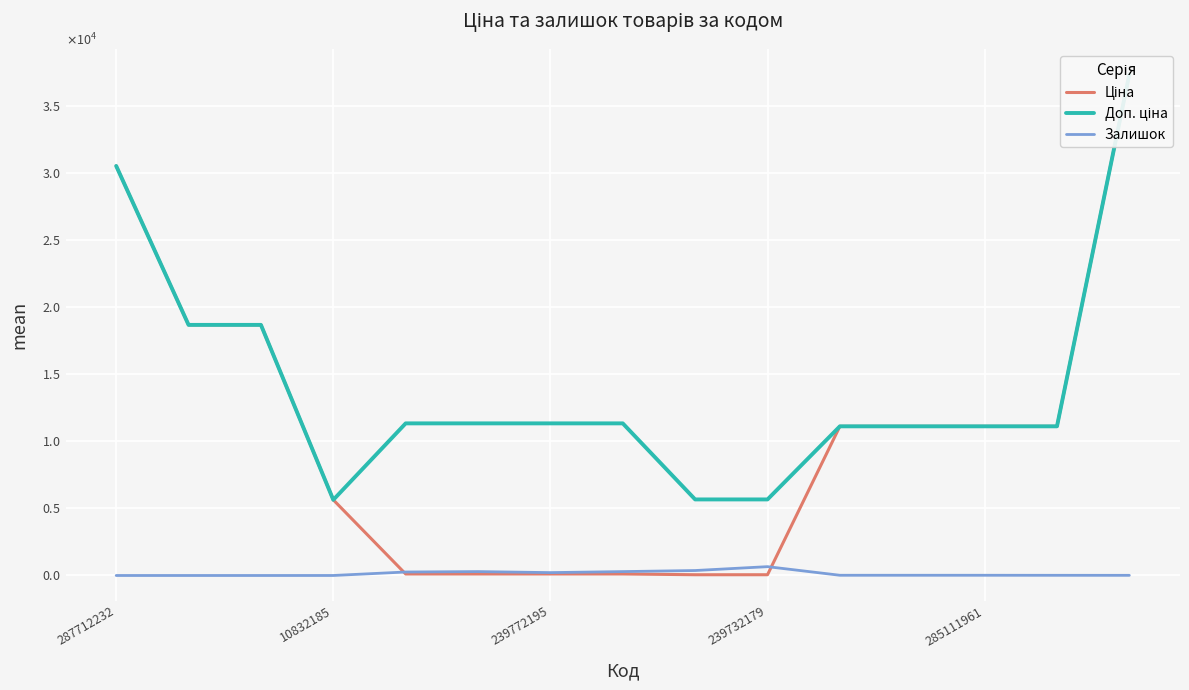

Rank the series at 14 from lowest to highest value.

Залишок, Ціна, Доп. ціна